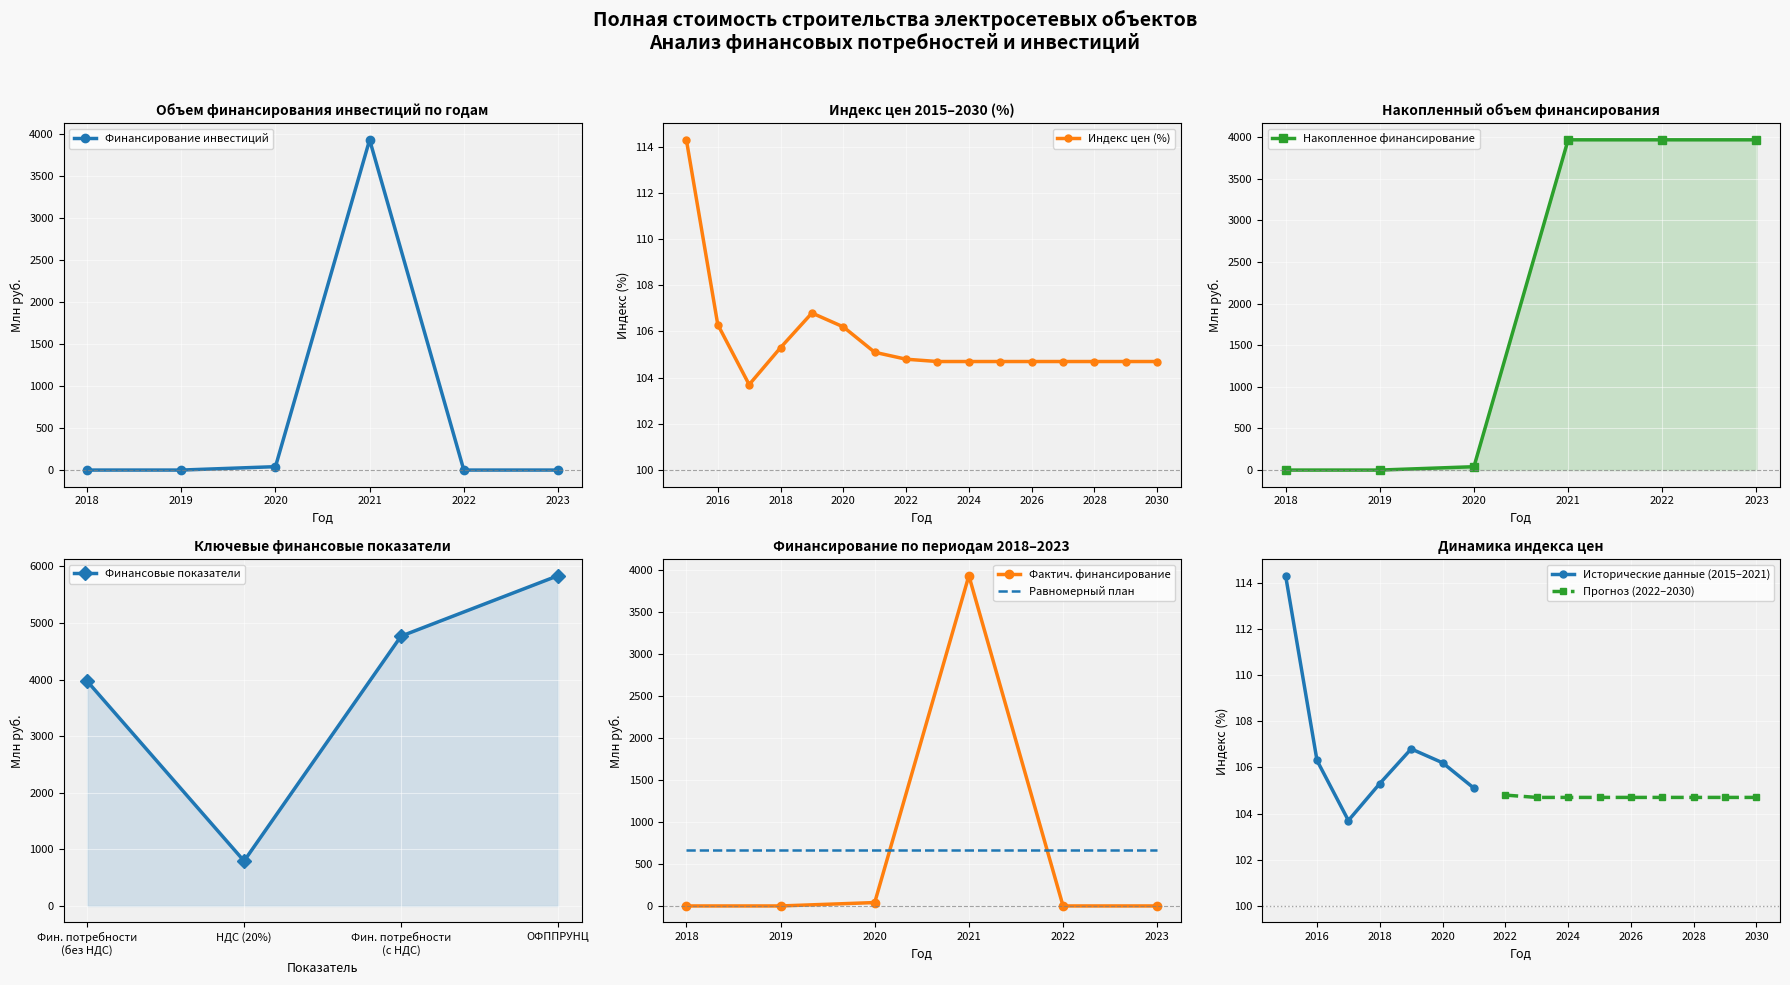

Is it true that Финансирование инвестиций equals 0.0 at 2019?

True